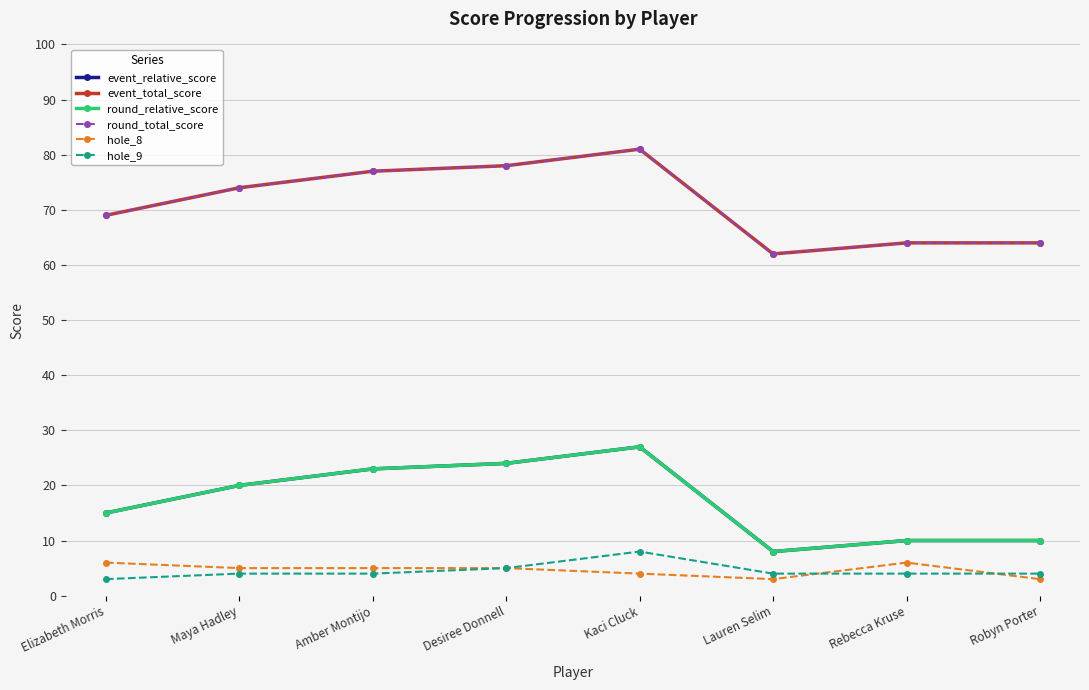

True or false: hole_9 and round_relative_score intersect in this chart.

False